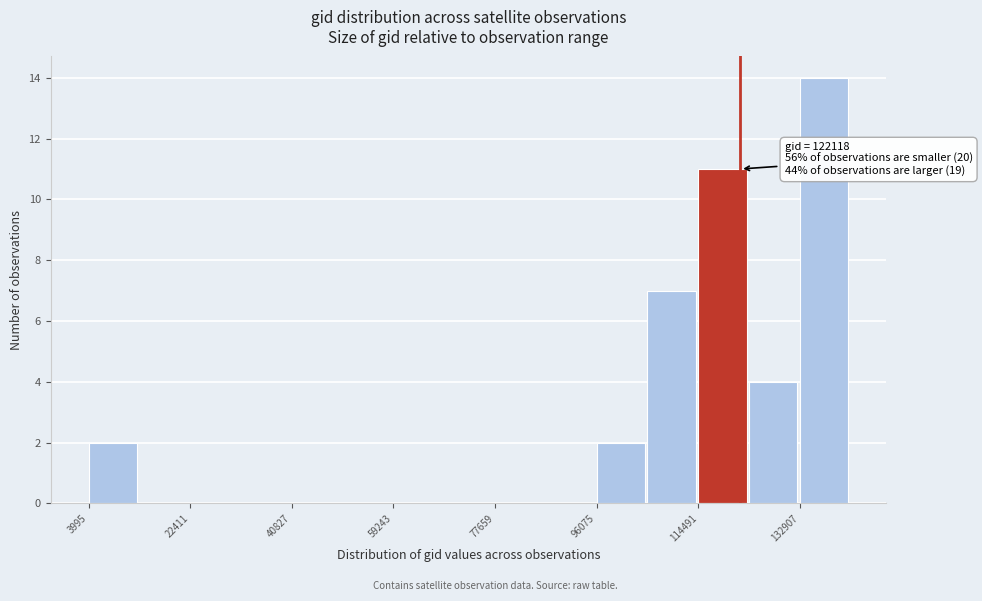

Over which range of the x-axis is the bar tallest?

132000 to 142000